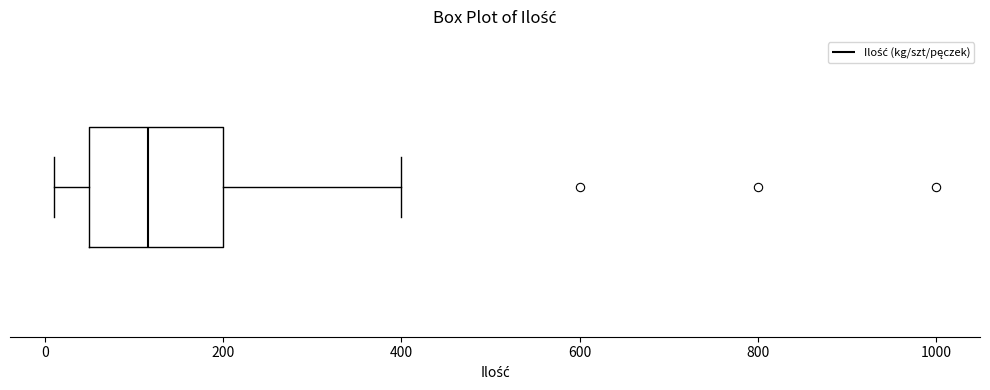

Where does the left whisker of the box end on the x-axis? The values are not printed on the chart, so give them approximately, as read against the axis.

20